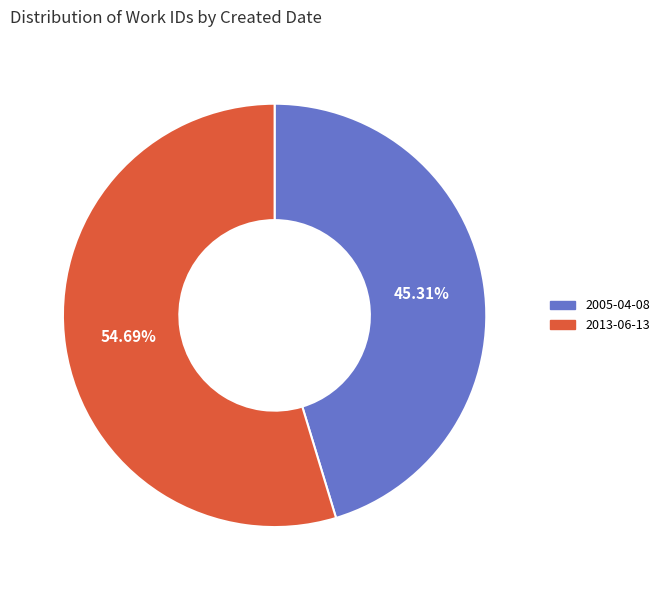

To the nearest percent, what portion does 2013-06-13 represent?

55%